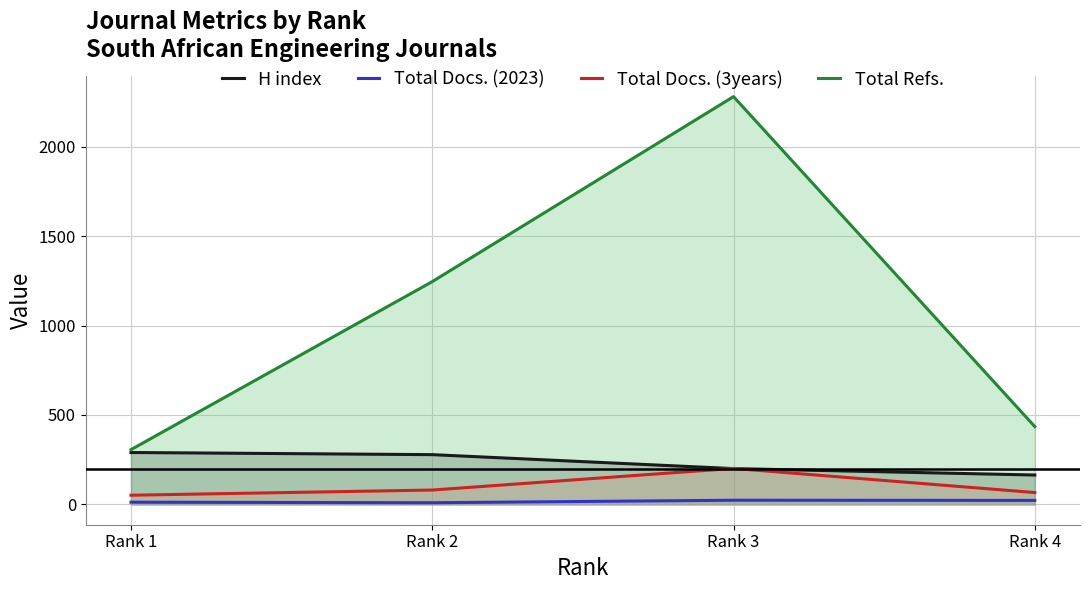

Which has a higher value, Rank 4 or Rank 3?

Rank 3